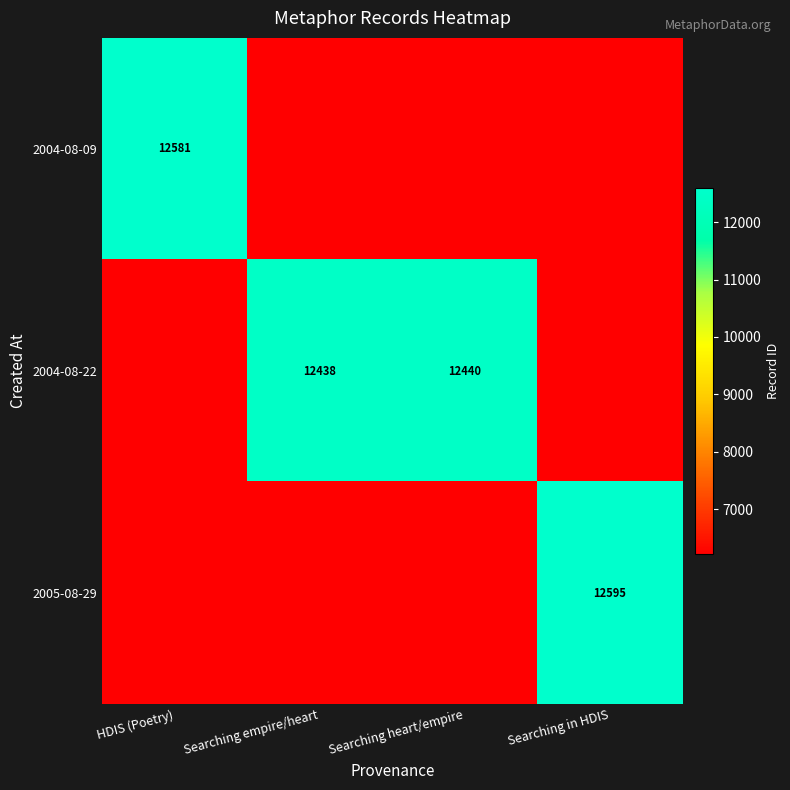

Is the value of 2004-08-22 at Searching empire/heart greater than the value of 2004-08-09 at HDIS (Poetry)?

No